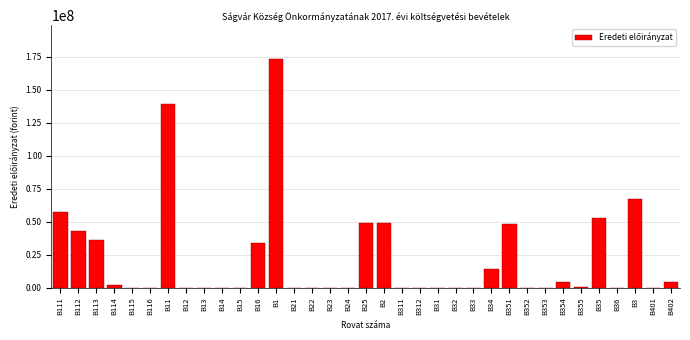

What is the sum of all values?

775780168